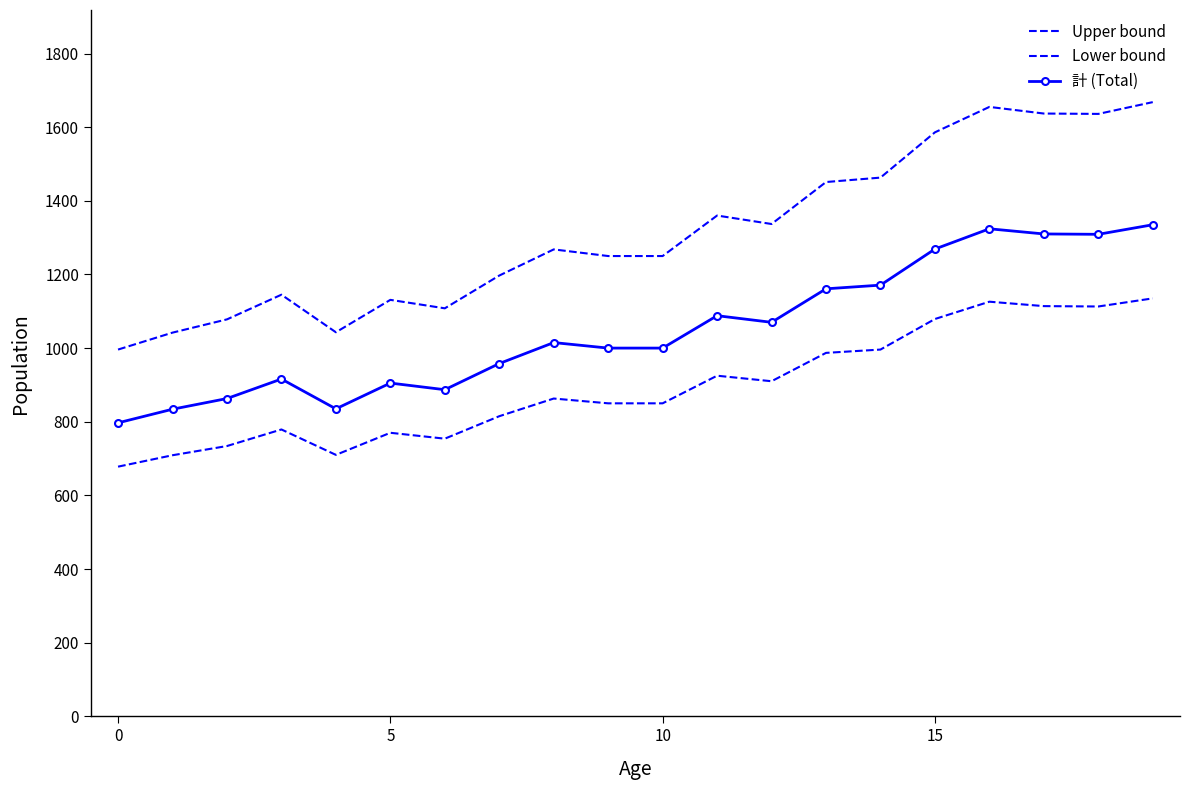

How many interior local valleys does the Upper bound series have?

4